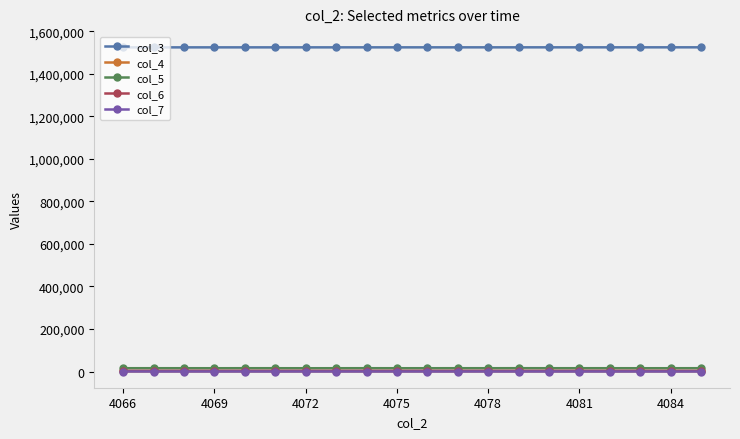

At how many categories does at least one series exceed 376500?

20